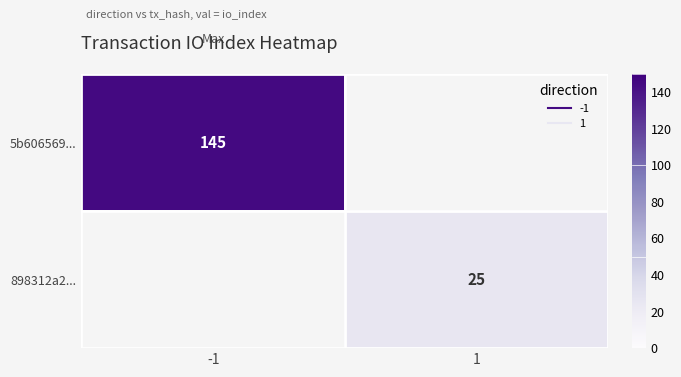

True or false: 898312a2... has a value of 25.0 at 1.

True